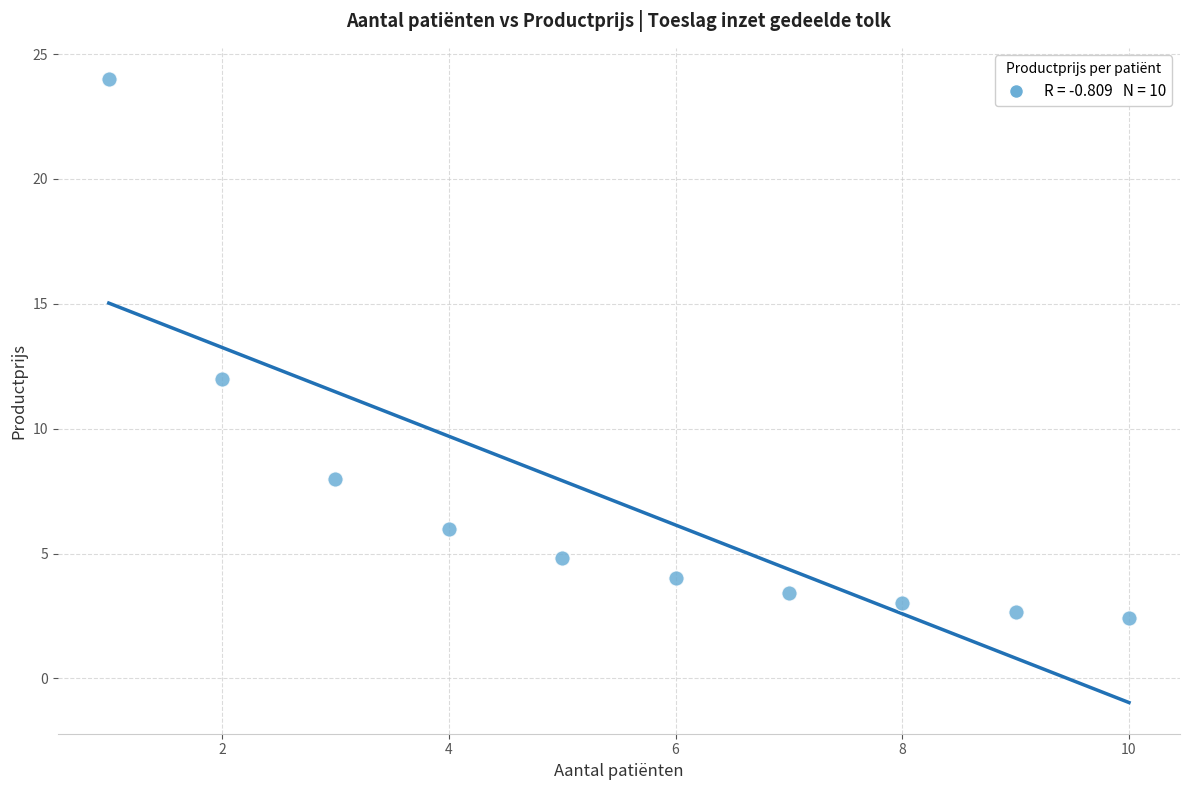

What Y value in the scatter plot is closest to 13?

12.0